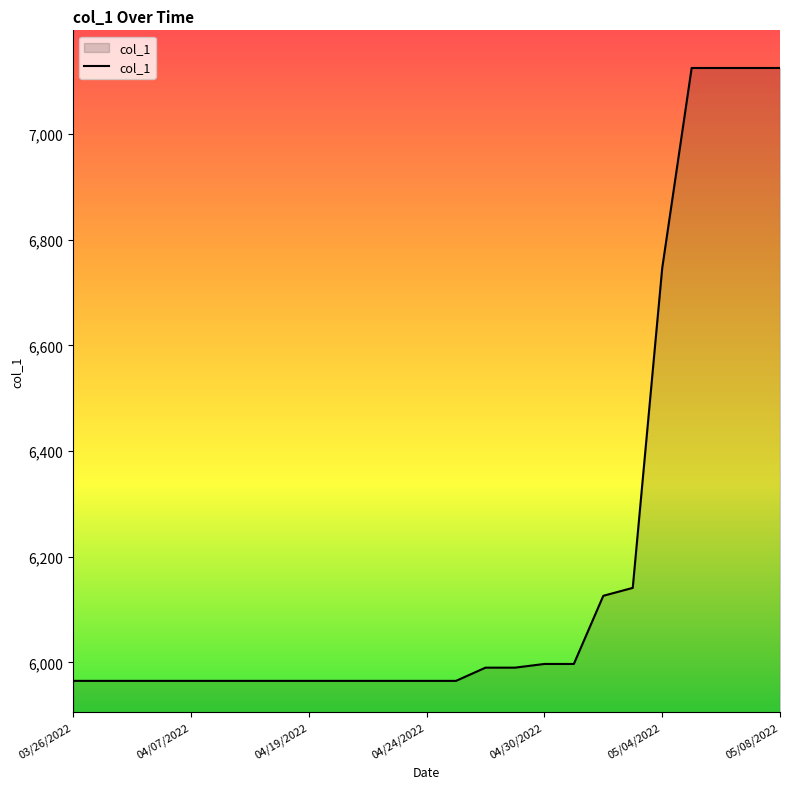

What is the maximum value shown in the chart?

7125